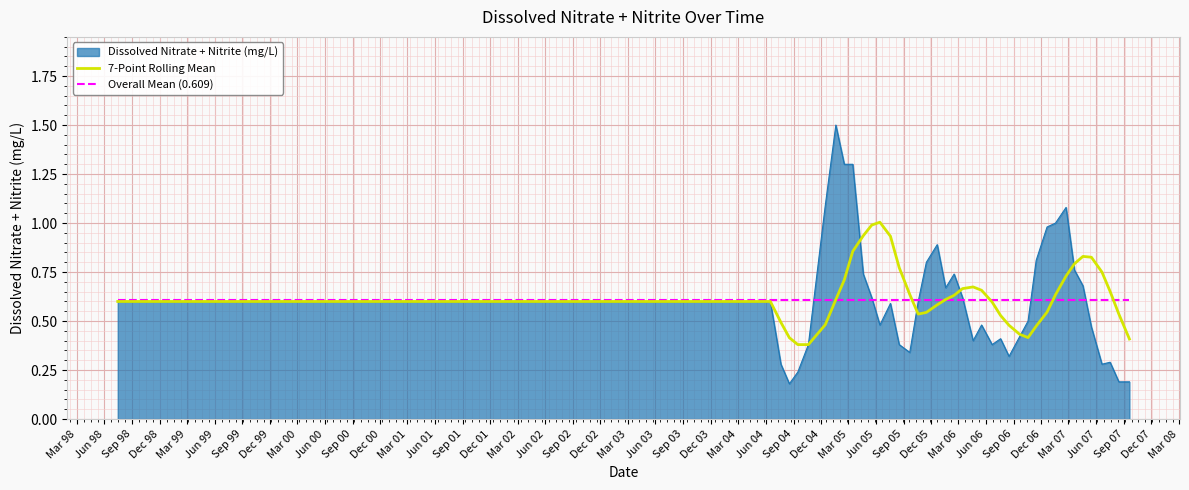

Count the number of categories in the chart.

40